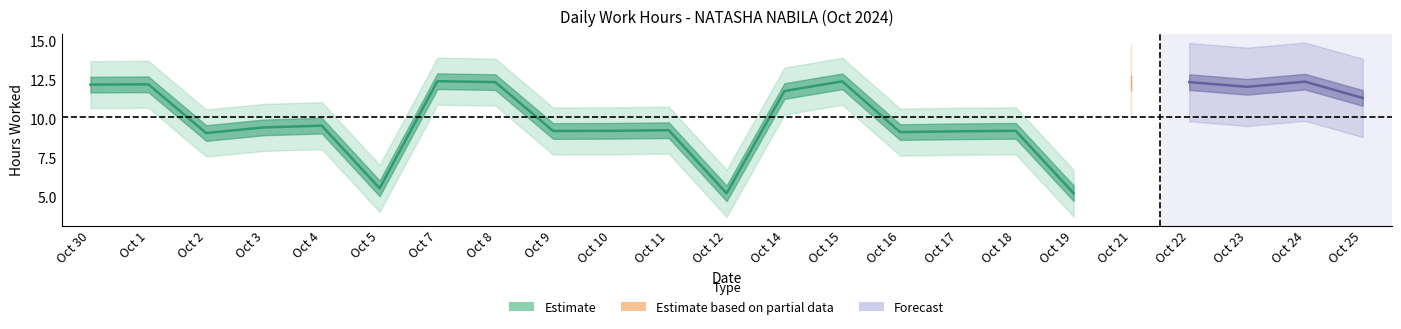

How many data points are less than 9?

3